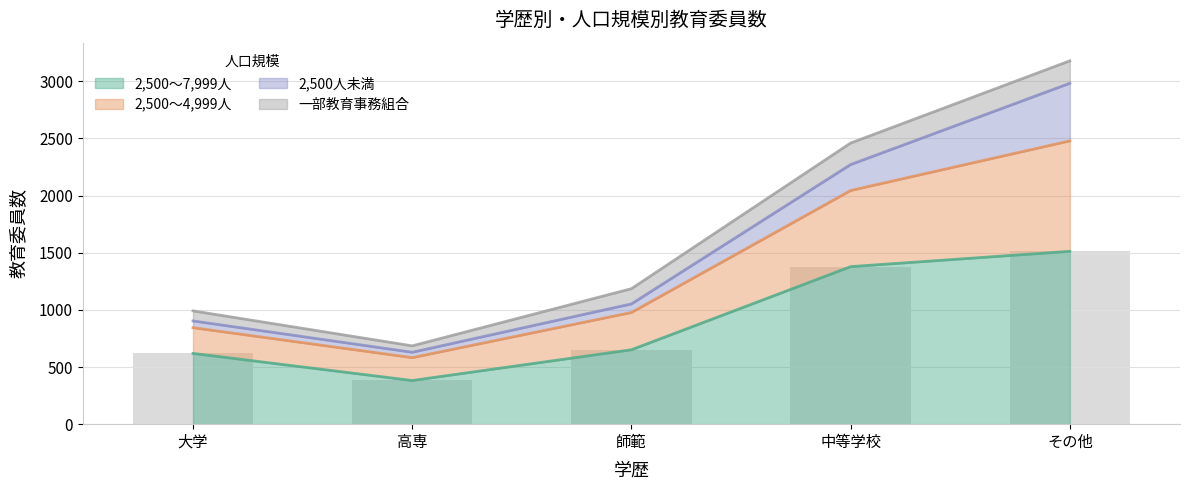

Between 高専 and その他, which is larger?

その他